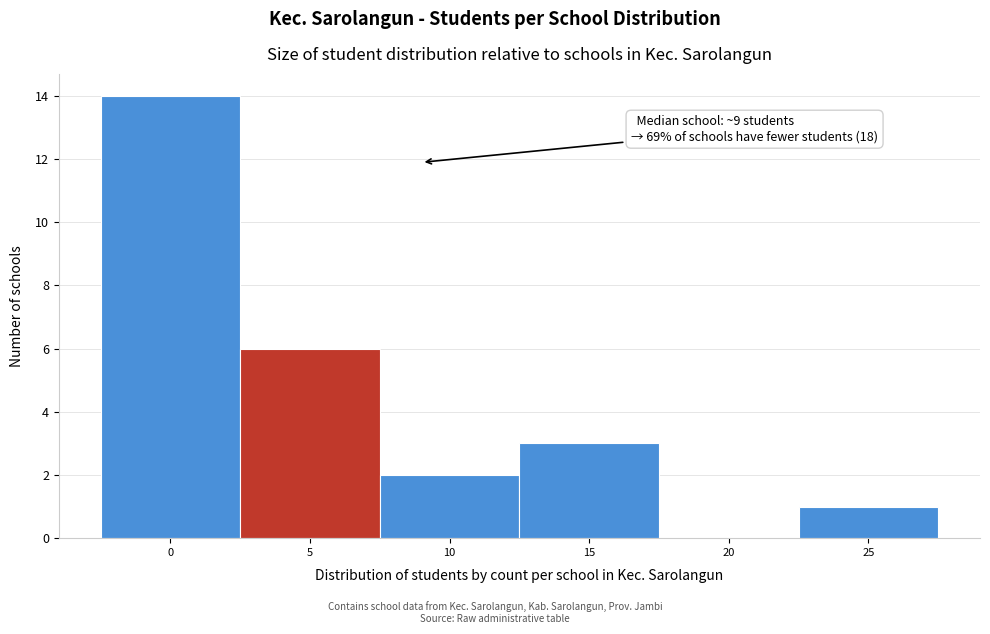

Reading left to right, transcribe all the data shown in this chart.

0=14	5=6	10=2	15=3	20=0	25=1